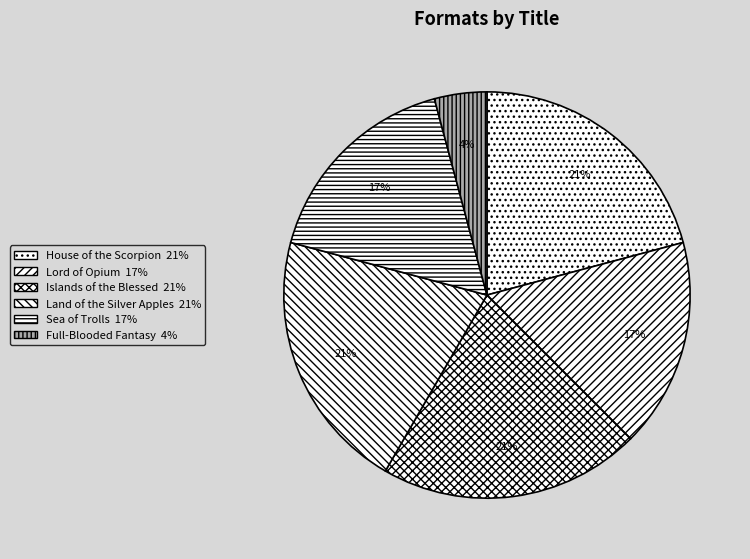

How many segments does this pie chart have?

6